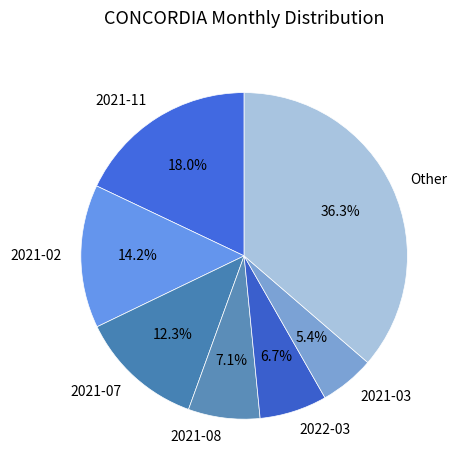

Is 2021-02 the majority of the pie?

No